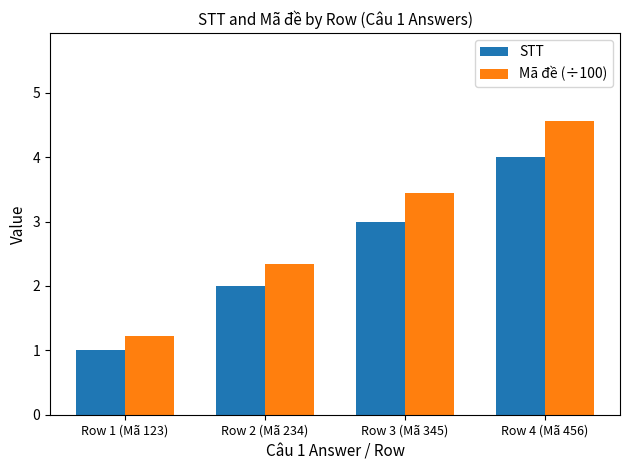

What is the average value of the Mã đề (÷100) series?

2.9